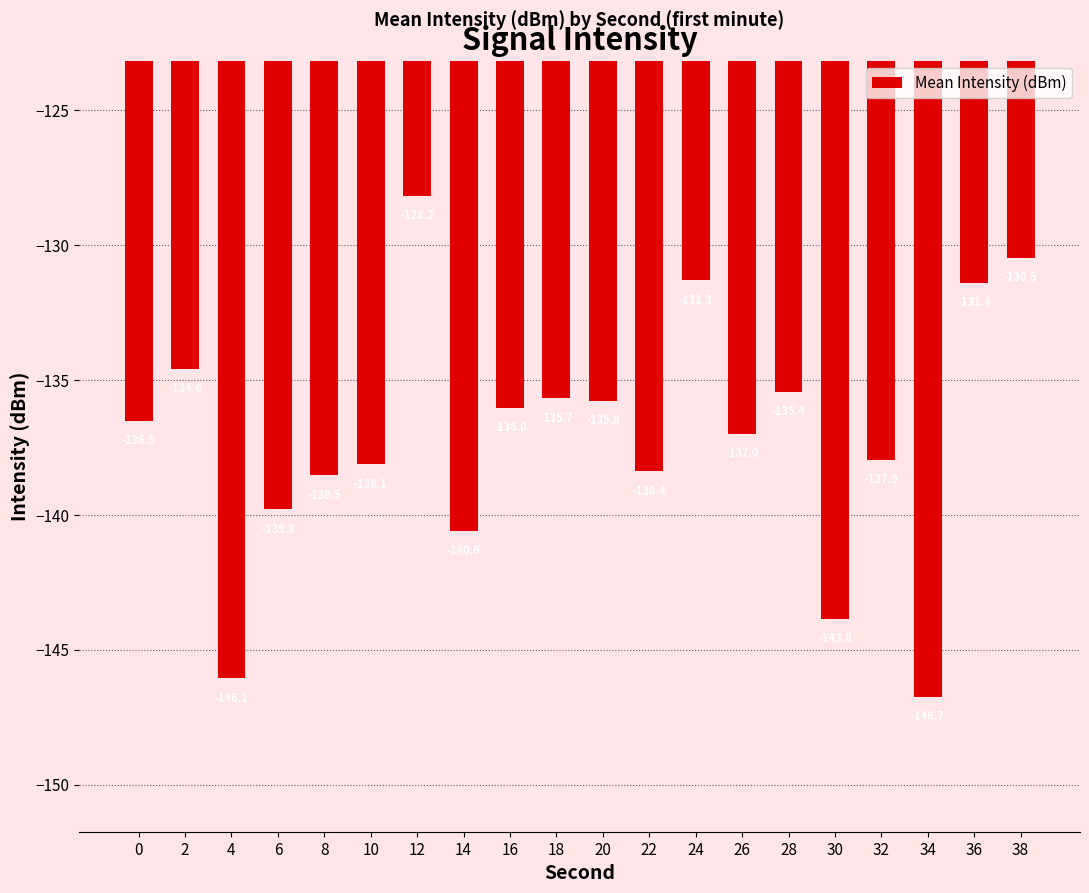

How many data points are less than -136?

12